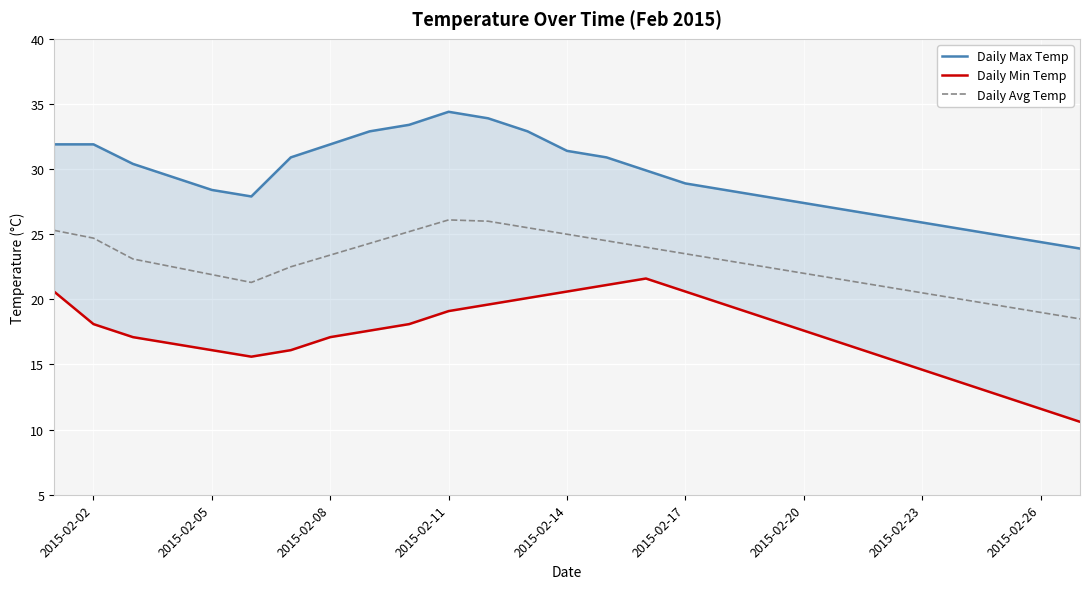

What is the difference between the second highest and second lowest values in the Daily Max Temp series?

9.5